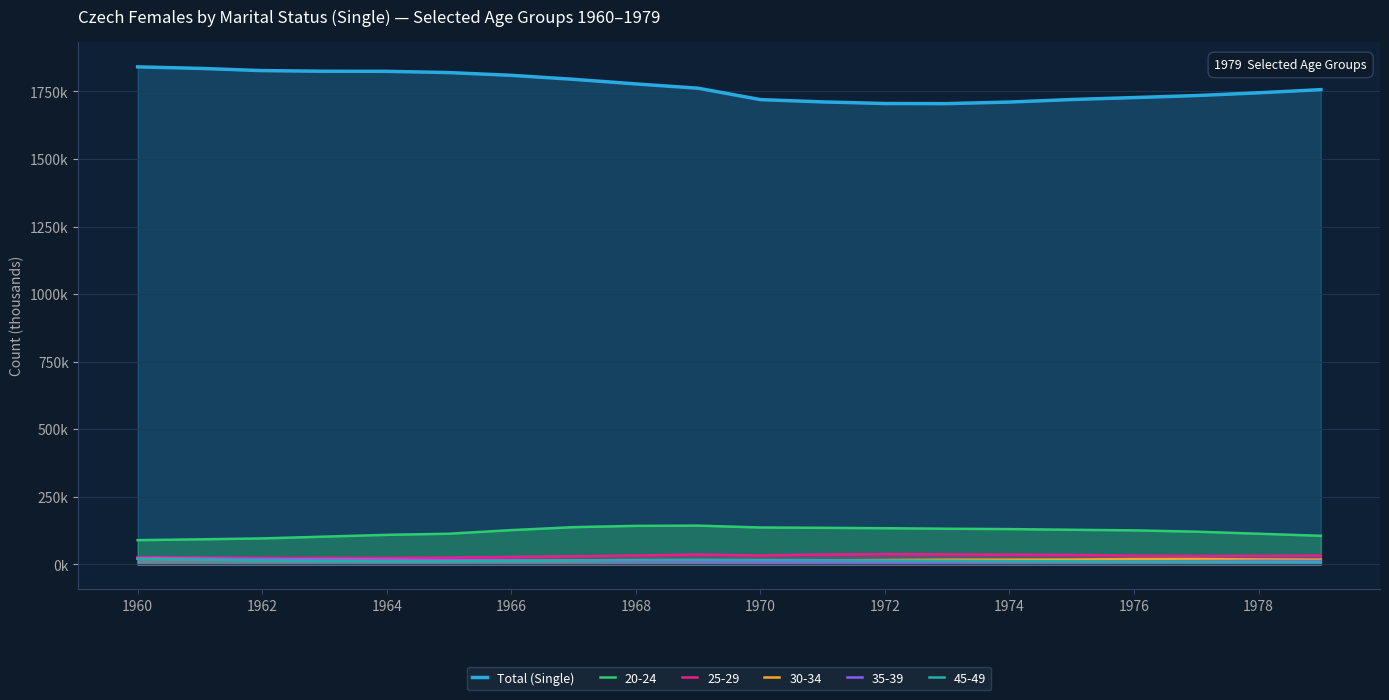

How many values exceed 1761?

10